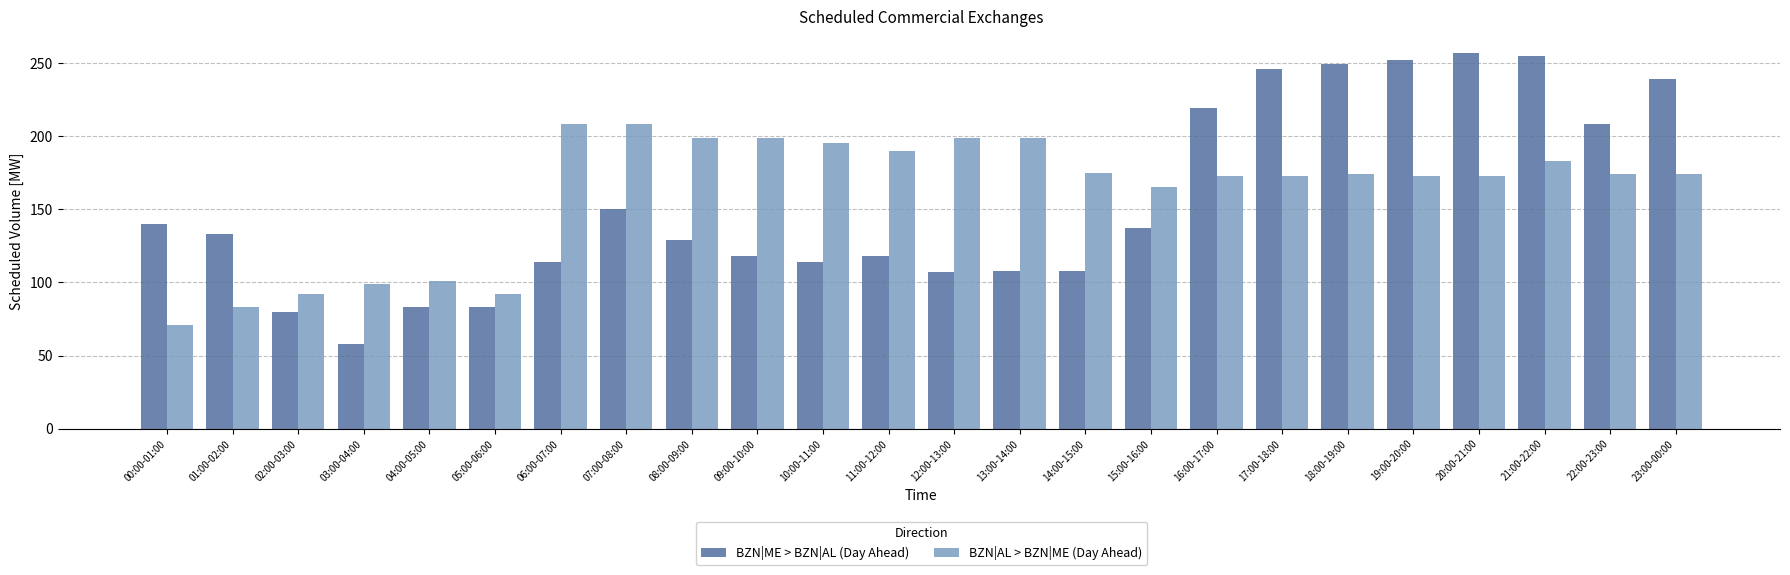

At which category is the sum across all series the highest?

21:00-22:00